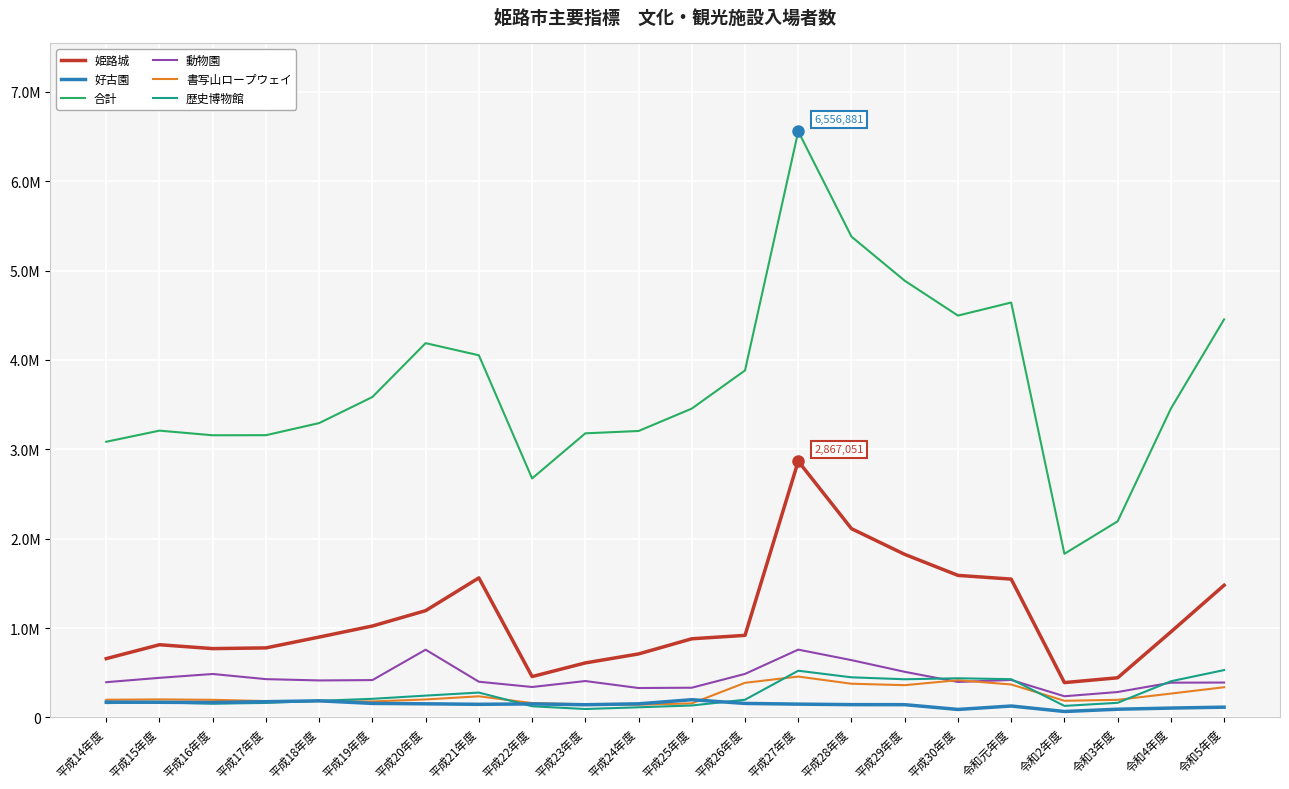

Does the chart display data point markers on the line(s)?

No